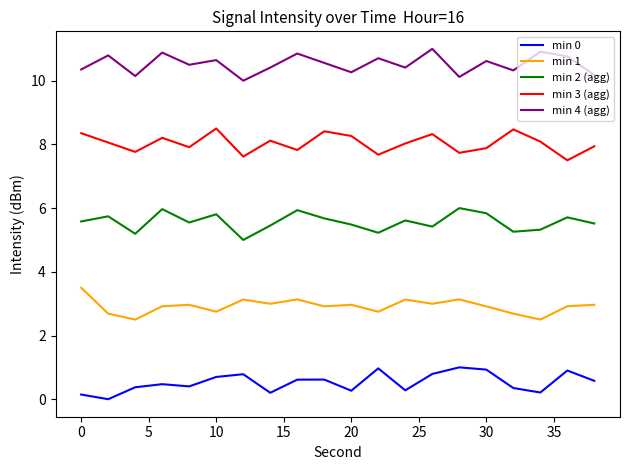

Which series has the largest total across all categories?

min 4 (agg)